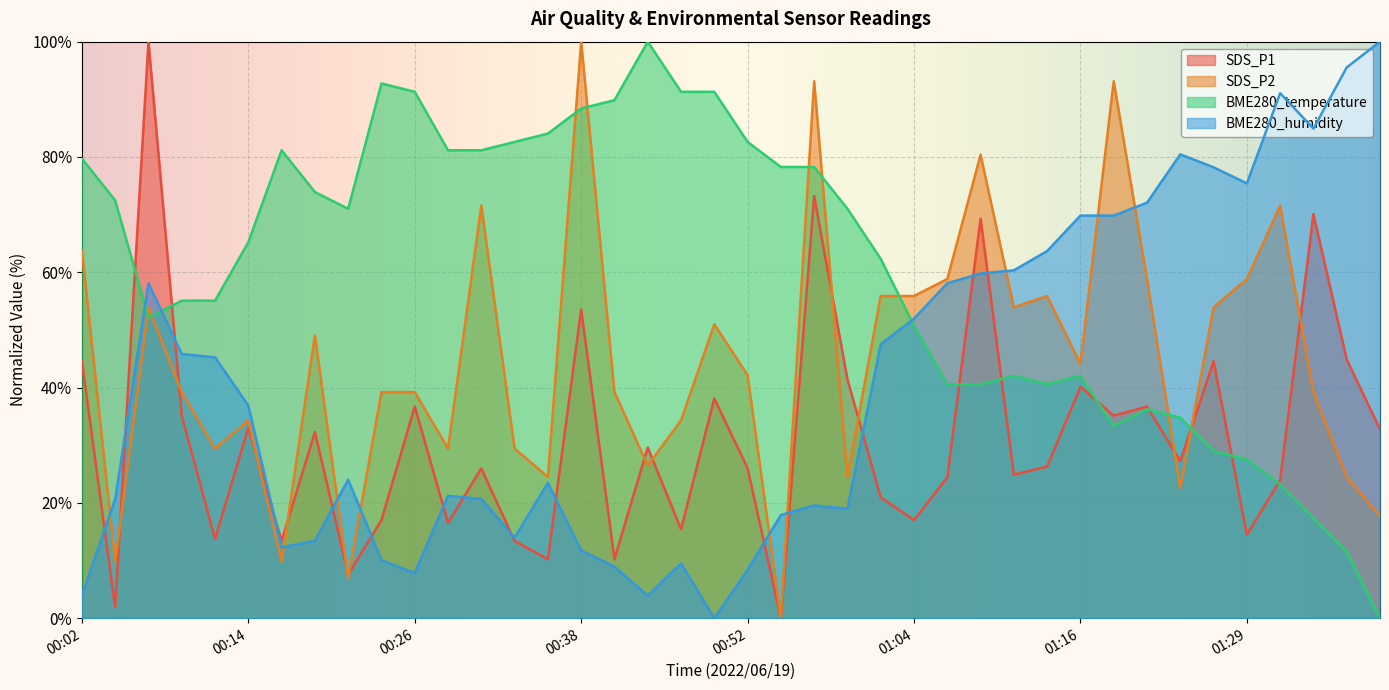

What is the difference between the SDS_P2 values at 00:02 and 00:54?

63.7